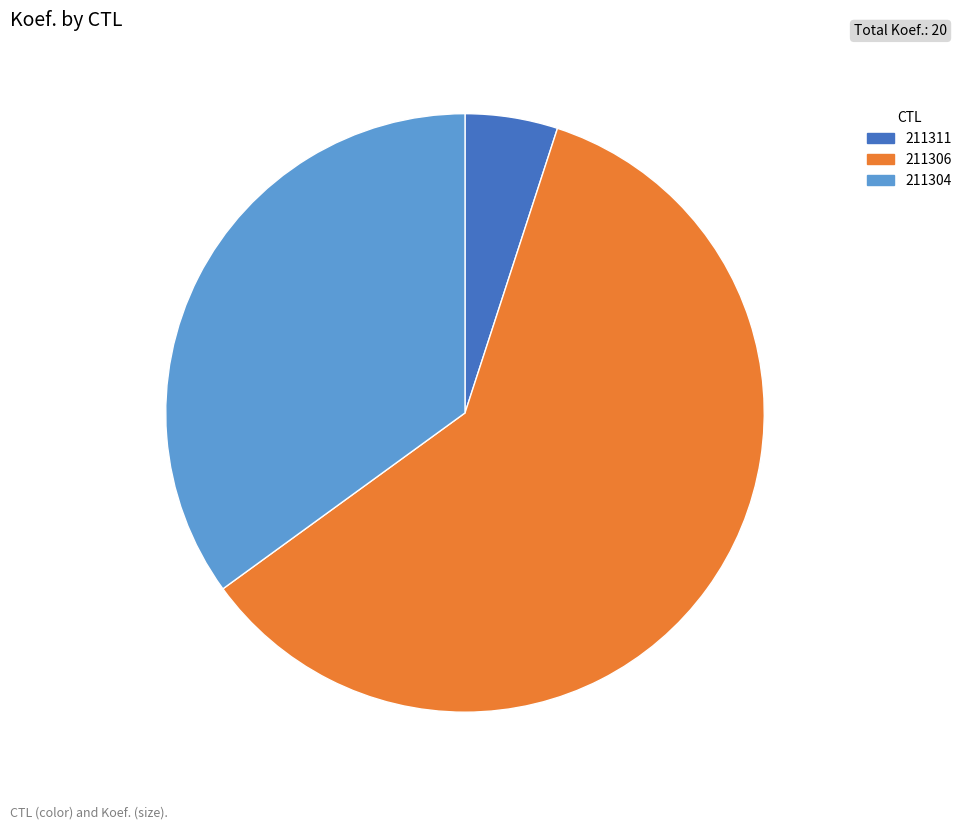

How many slices are in this pie chart?

3